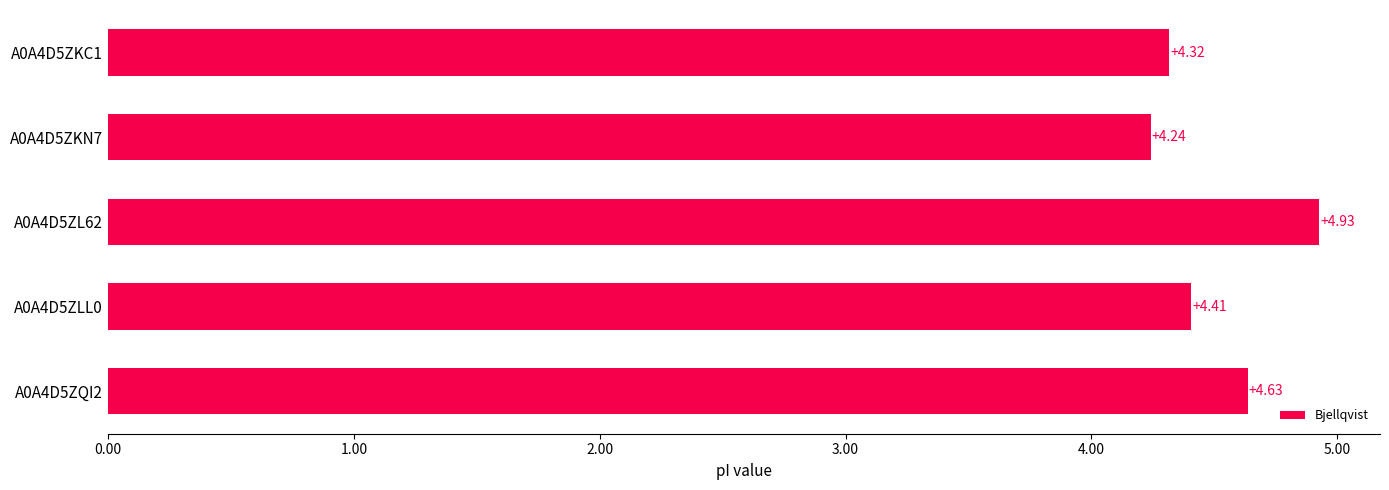

Between A0A4D5ZLL0 and A0A4D5ZL62, which is larger?

A0A4D5ZL62